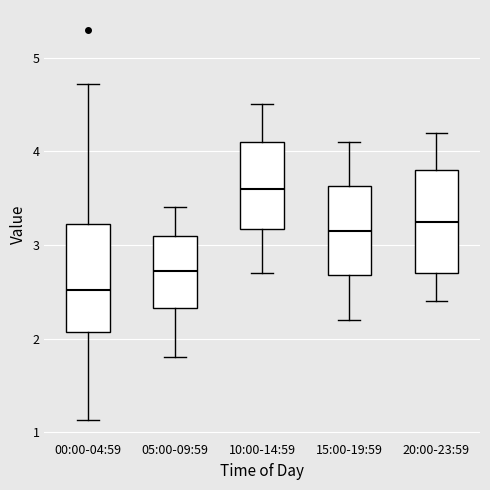

Which box has the highest median line?

10:00-14:59